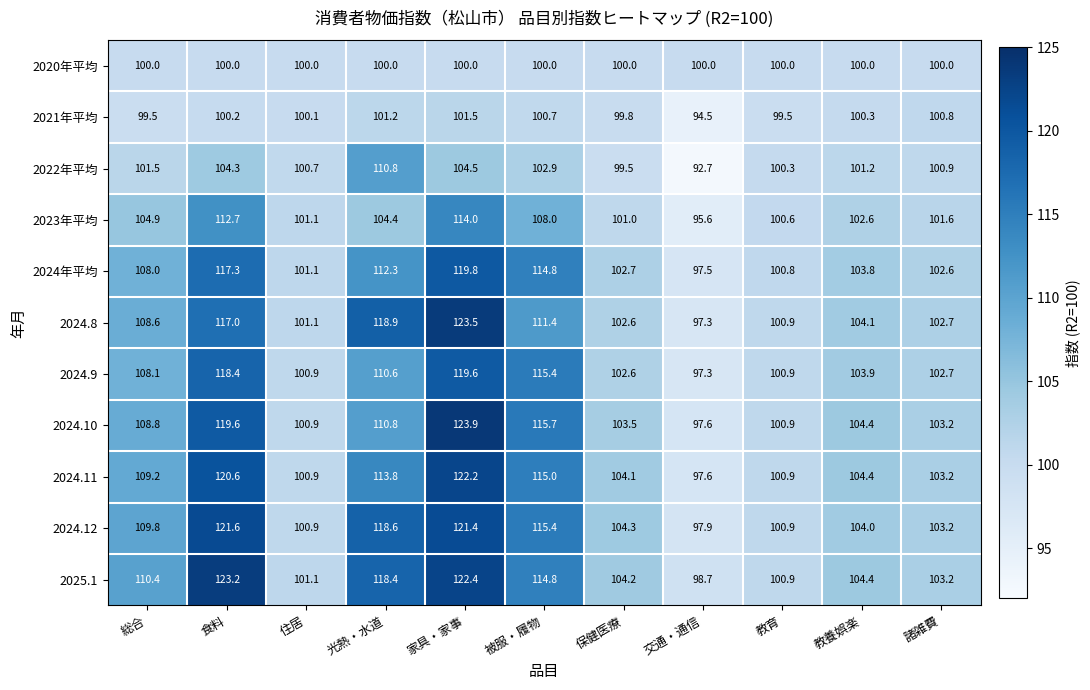

What is the spread (max minus min) of values at 教育?

1.4